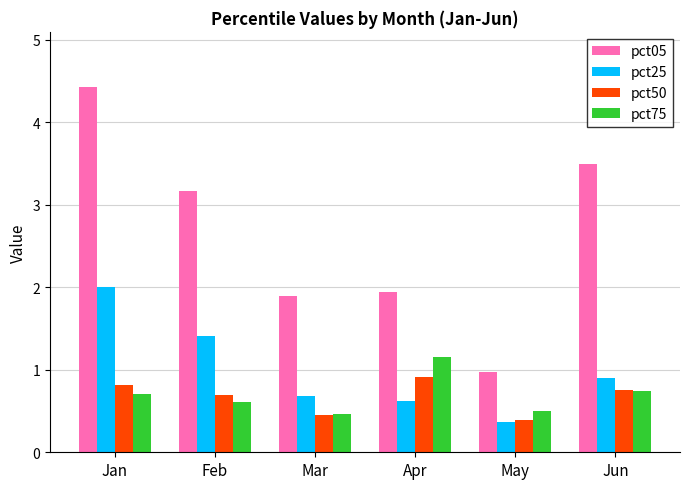

Between Feb and Mar, which series saw the biggest shift?

pct05